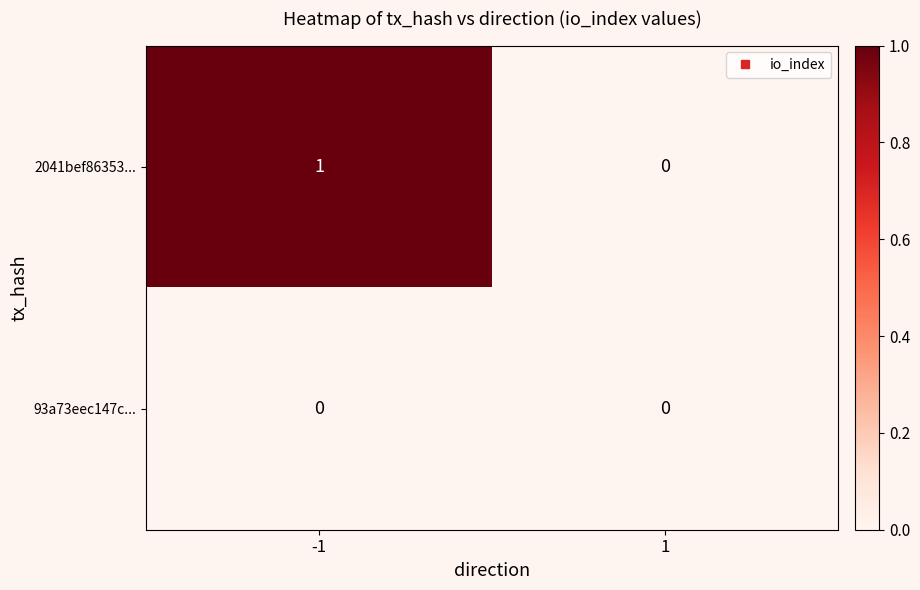

Which series has the largest total across all categories?

2041bef86353...